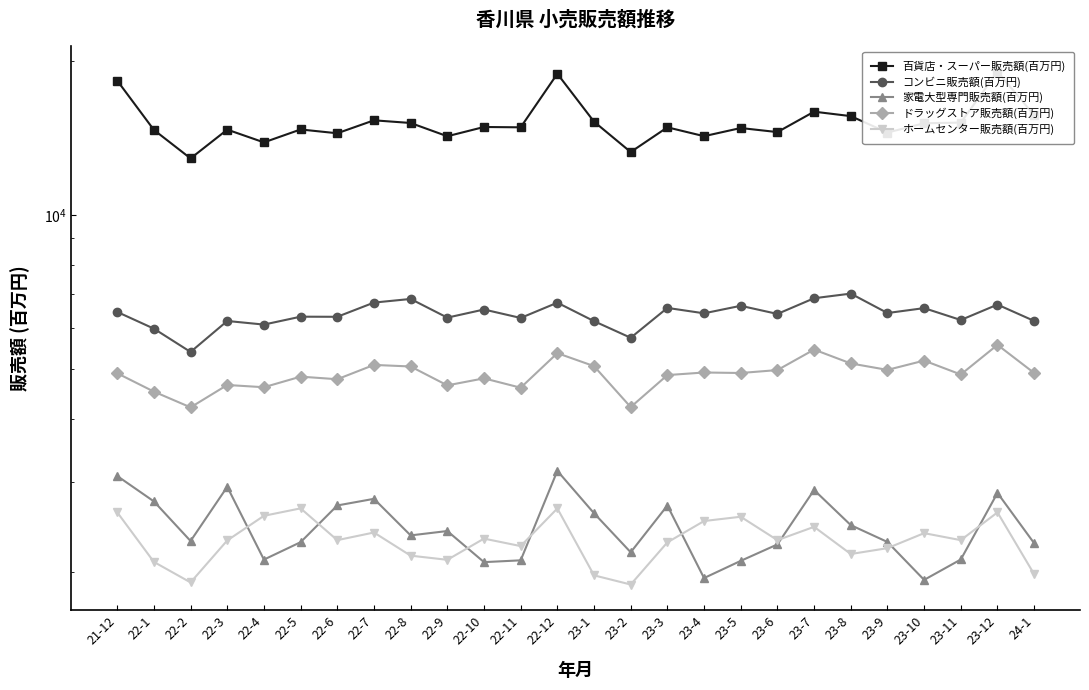

What is the value of the コンビニ販売額(百万円) point at the 7th from the left?

6324.0